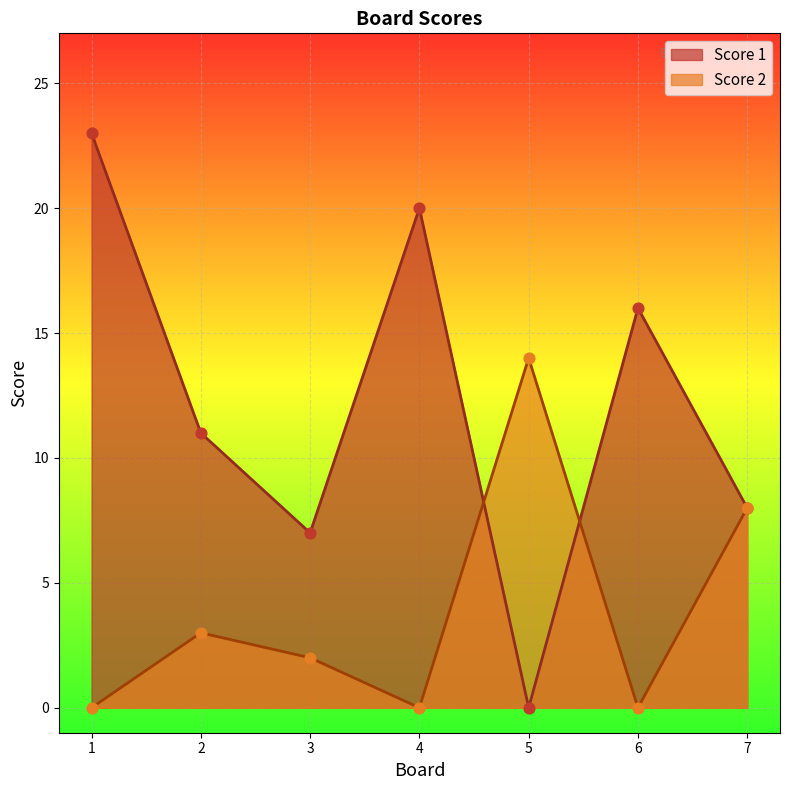

At which category is the sum across all series the highest?

1